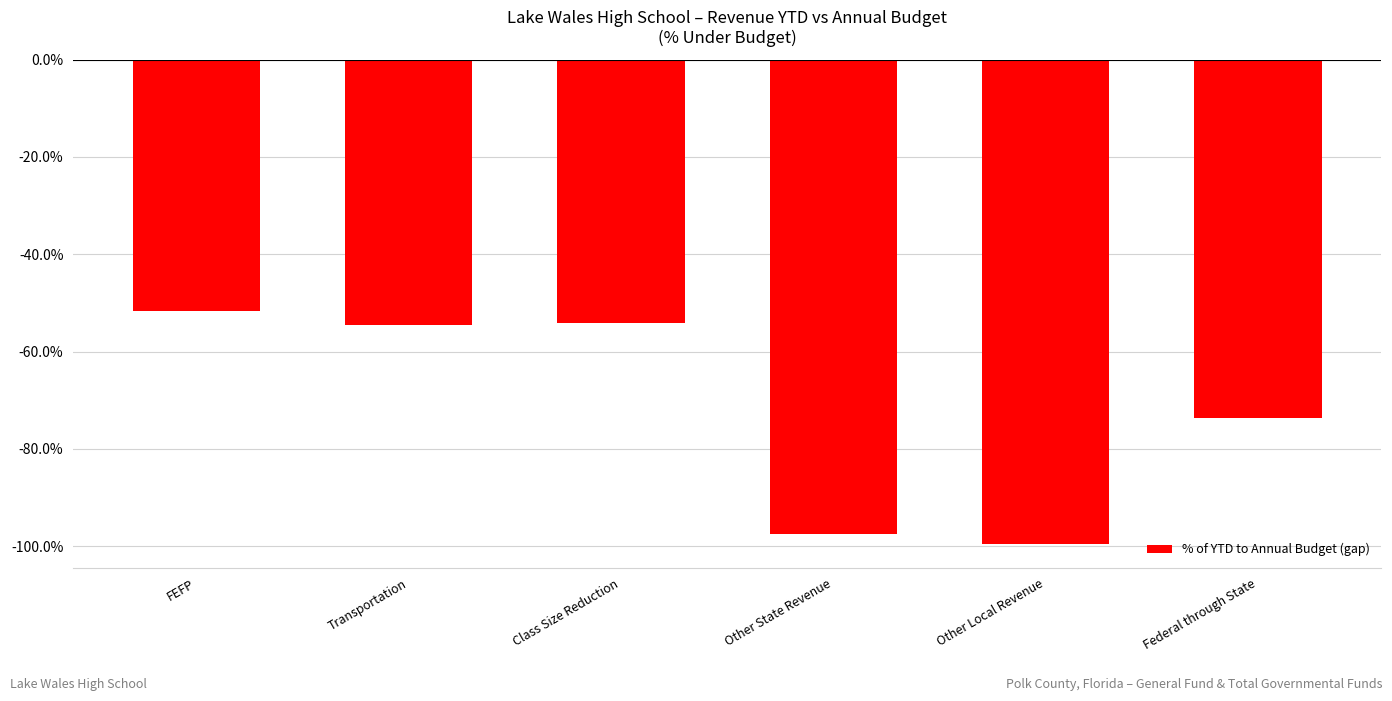

Count the number of data series in this chart.

1